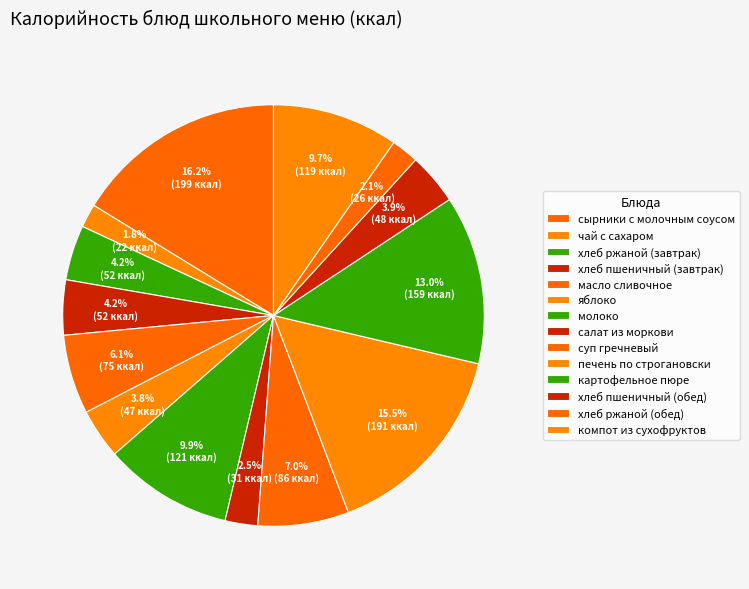

To the nearest percent, what is the difference between the largest and smallest slice percentages?

14%